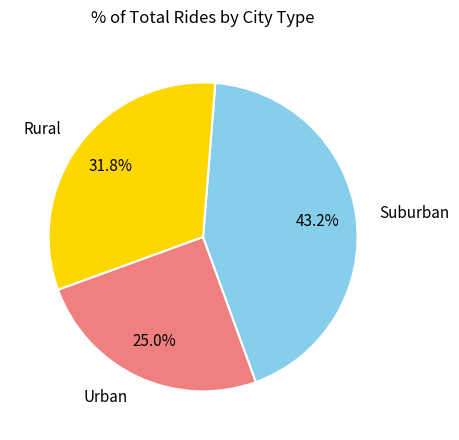

Approximately how many times larger is the value at Suburban compared to Rural?

1.4